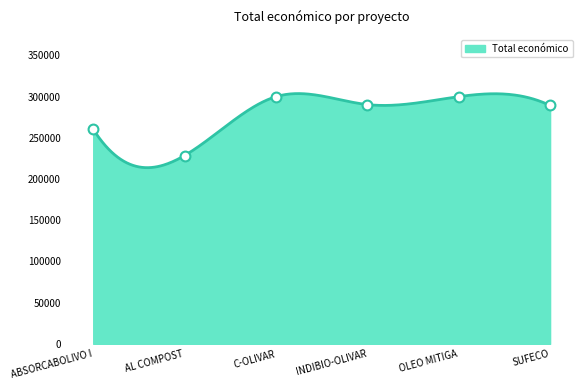

What is the change in value from ABSORCABOLIVO I to SUFECO?

+28906.0